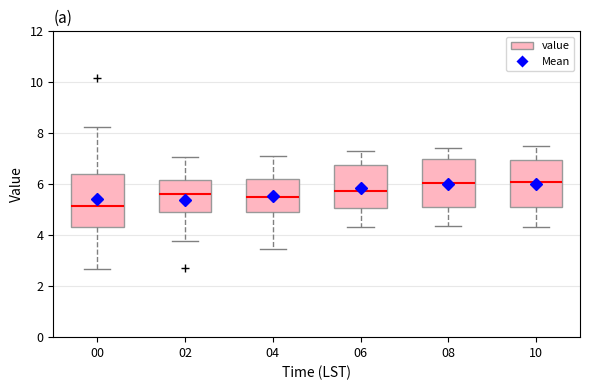

Reading left to right, read every box against the y-axis: the position of its median line, the range the box covers, and the ends of its whiskers. The values are not printed on the chart, so give them approximately, as read against the axis.

00: median 5.2, box 4.4 to 6.4, whiskers 2.6 to 8.2
02: median 5.6, box 5.0 to 6.2, whiskers 3.8 to 7.0
04: median 5.4, box 4.8 to 6.2, whiskers 3.4 to 7.2
06: median 5.8, box 5.0 to 6.8, whiskers 4.4 to 7.4
08: median 6.0, box 5.2 to 7.0, whiskers 4.4 to 7.4
10: median 6.2, box 5.2 to 7.0, whiskers 4.4 to 7.6